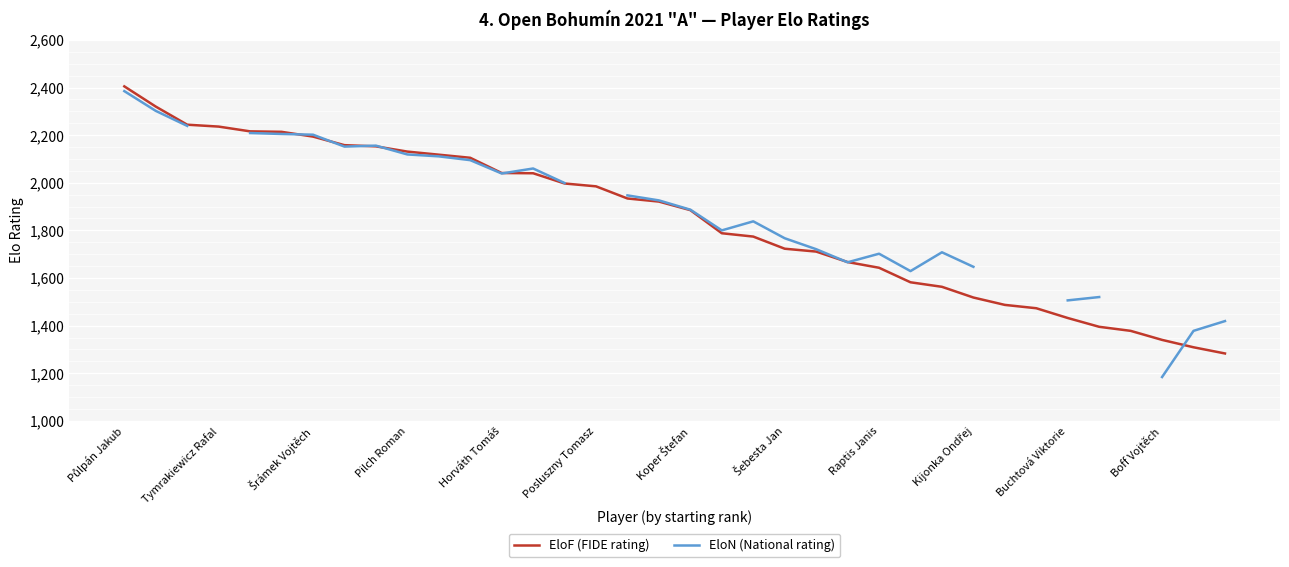

The EloF (FIDE rating) series shows 1985 at Posluszny Tomasz. True or false?

True